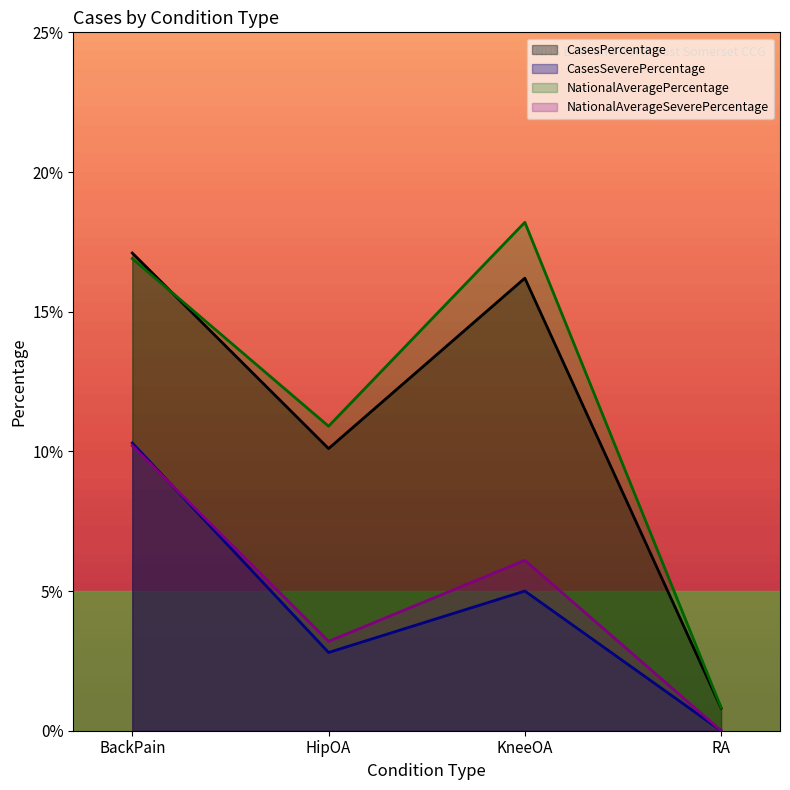

True or false: Cases and CasesPercentage intersect in this chart.

False